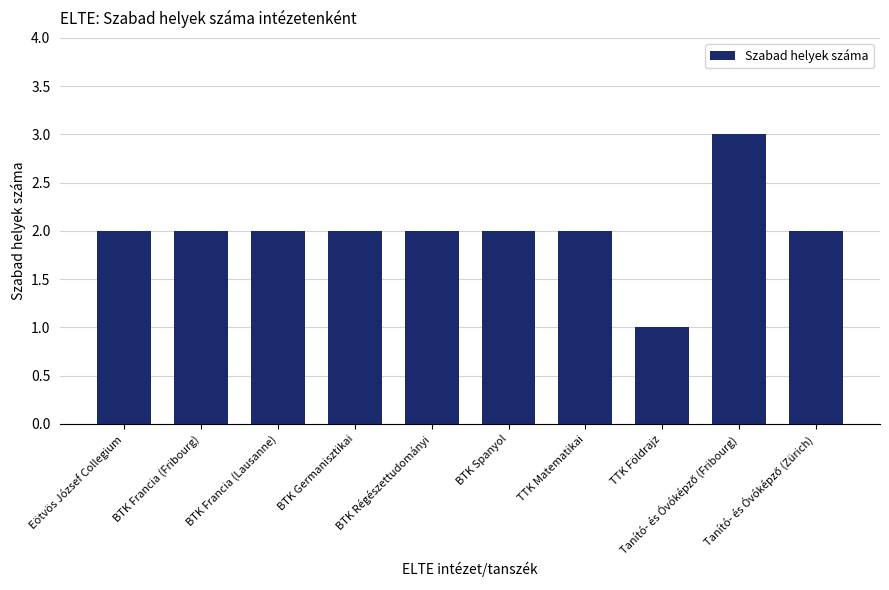

Reading right to left, what are all the values shown in this chart?

2	3	1	2	2	2	2	2	2	2